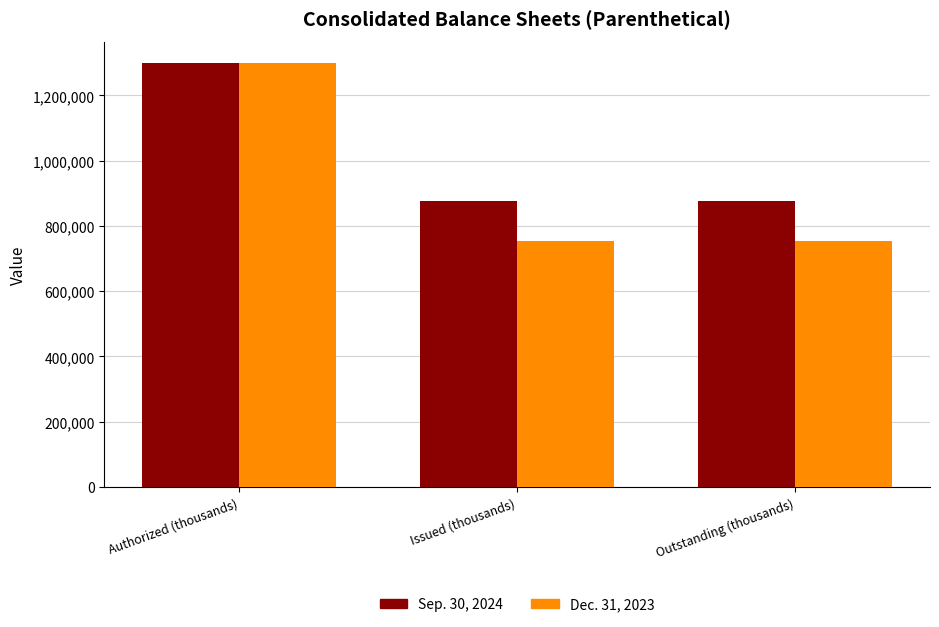

Are the bars grouped side by side (vs. stacked)?

Yes